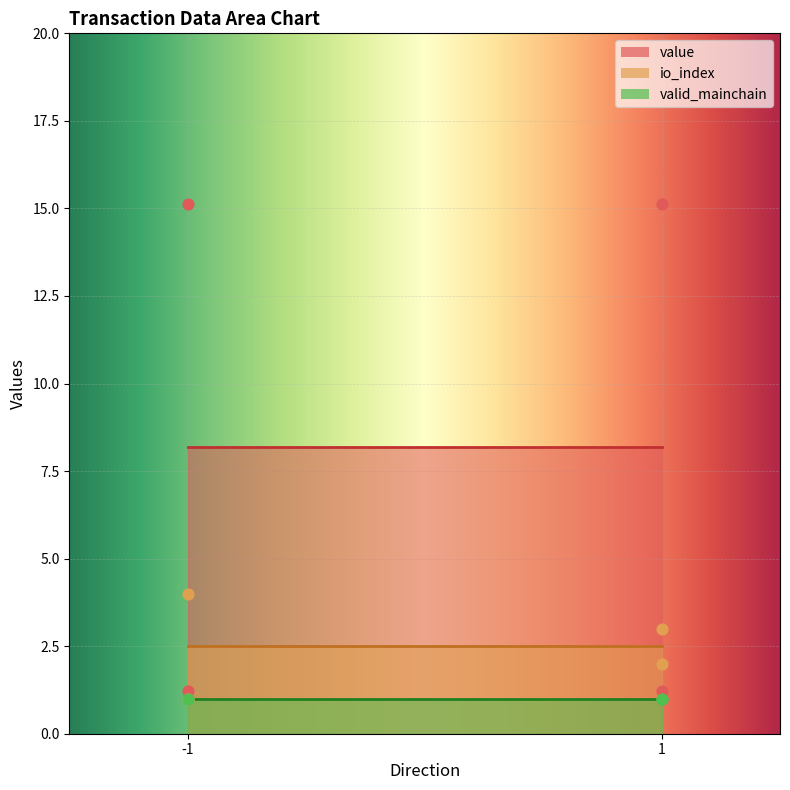

Which series has the widest spread of Y values?

value